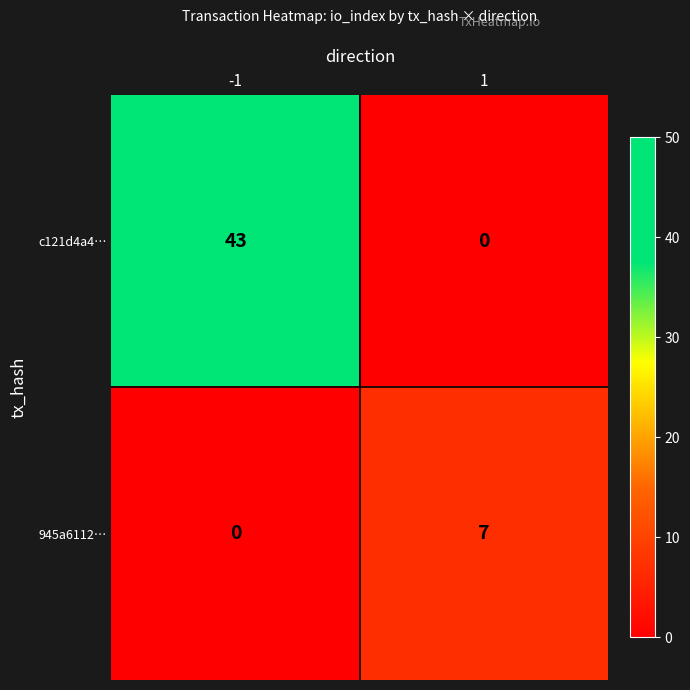

The value of c121d4a4… at 1 is -27. True or false?

False